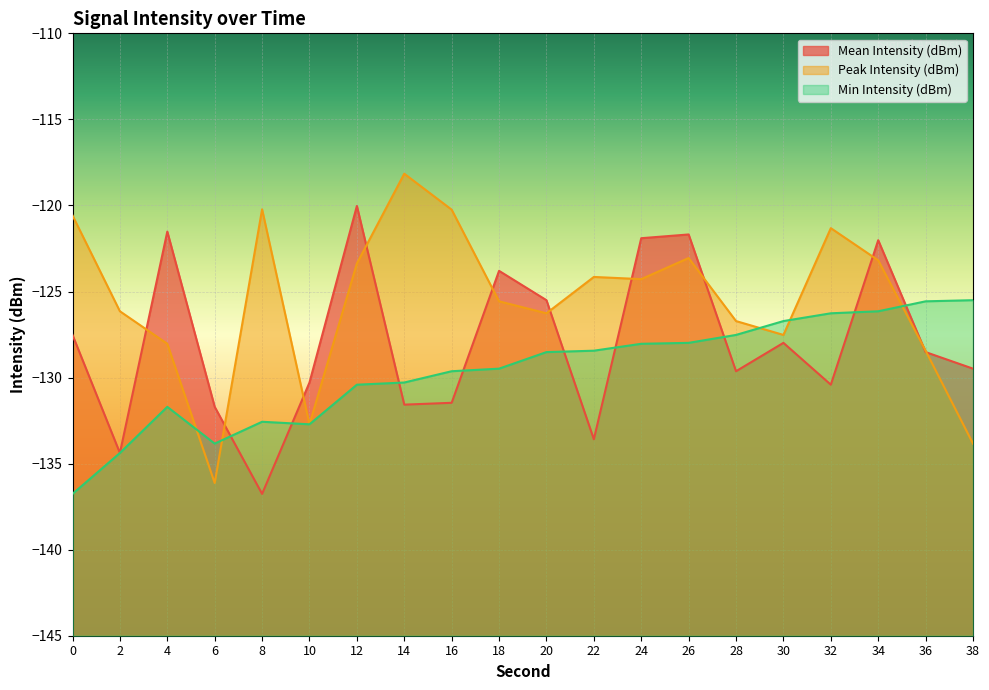

How many interior local valleys does the Min Intensity (dBm) series have?

2